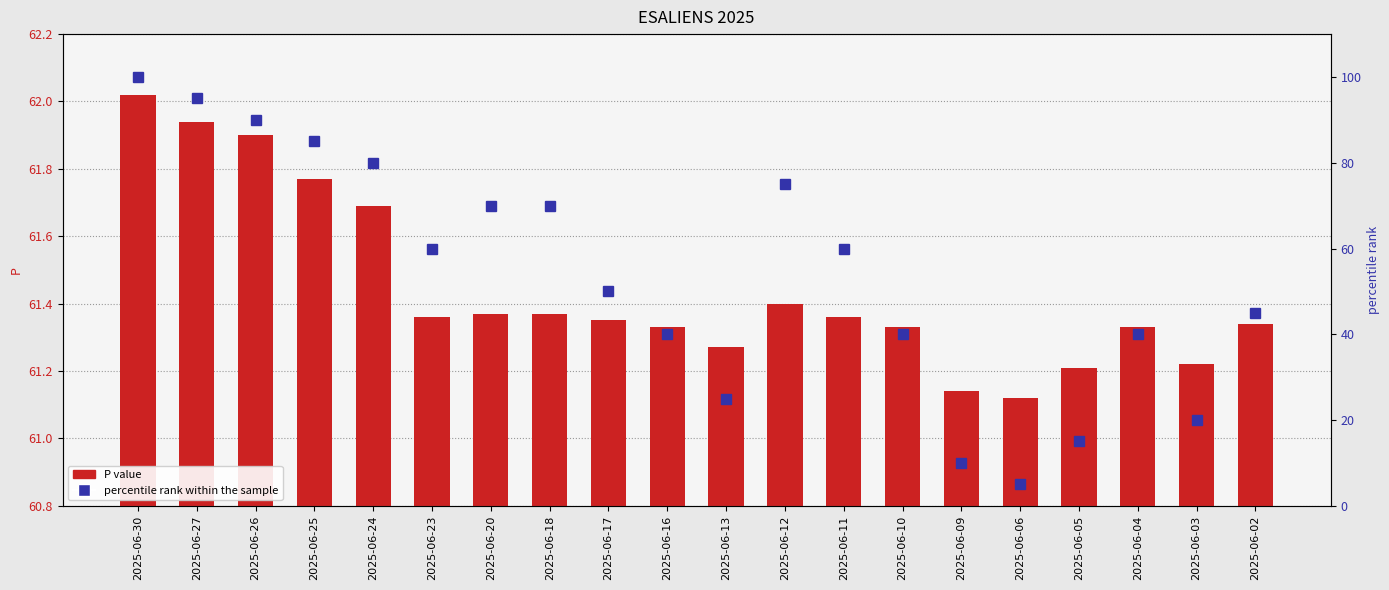

Reading left to right, transcribe all the data shown in this chart.

P (value): 62.0	61.9	61.9	61.8	61.7	61.4	61.4	61.4	61.4	61.3	61.3	61.4	61.4	61.3	61.1	61.1	61.2	61.3	61.2	61.3
percentile rank within the sample: 100.0	95.0	90.0	85.0	80.0	60.0	70.0	70.0	50.0	40.0	25.0	75.0	60.0	40.0	10.0	5.0	15.0	40.0	20.0	45.0